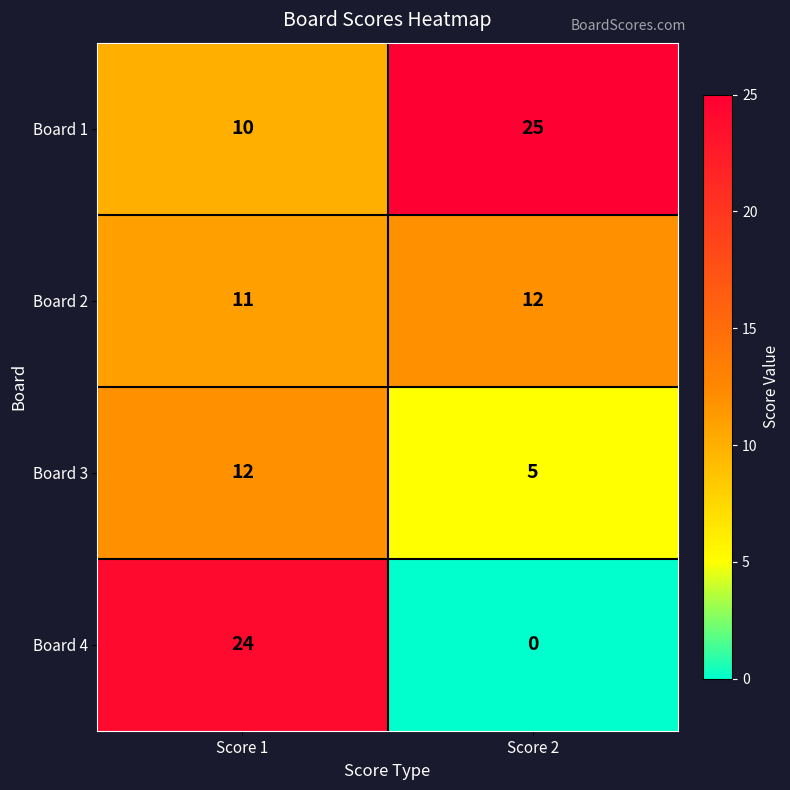

Read the Board 3 value at Score 2.

5